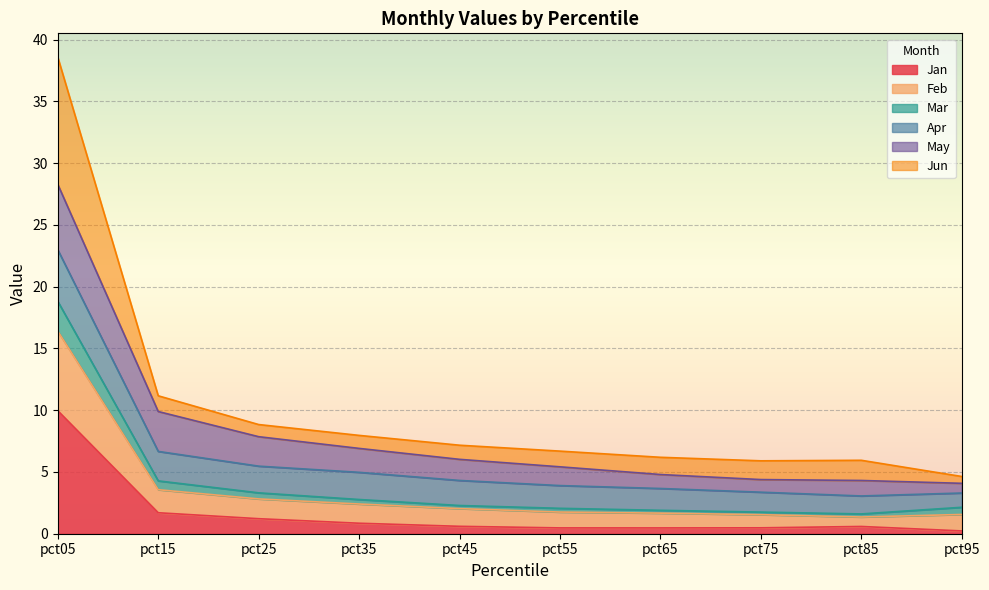

Is it true that Jan equals 0.5 at pct65?

True